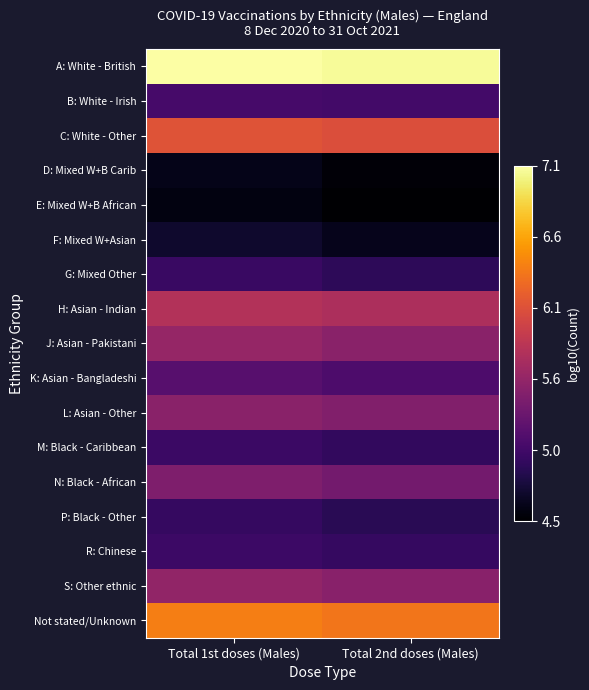

Which series has the largest total across all categories?

A: White - British